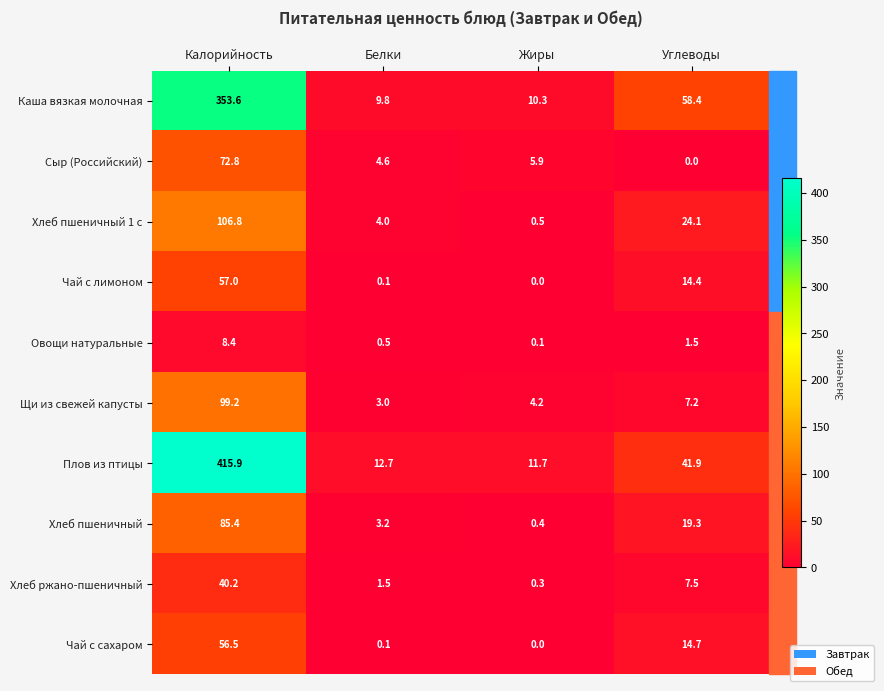

Which category has the highest value across all series?

Калорийность